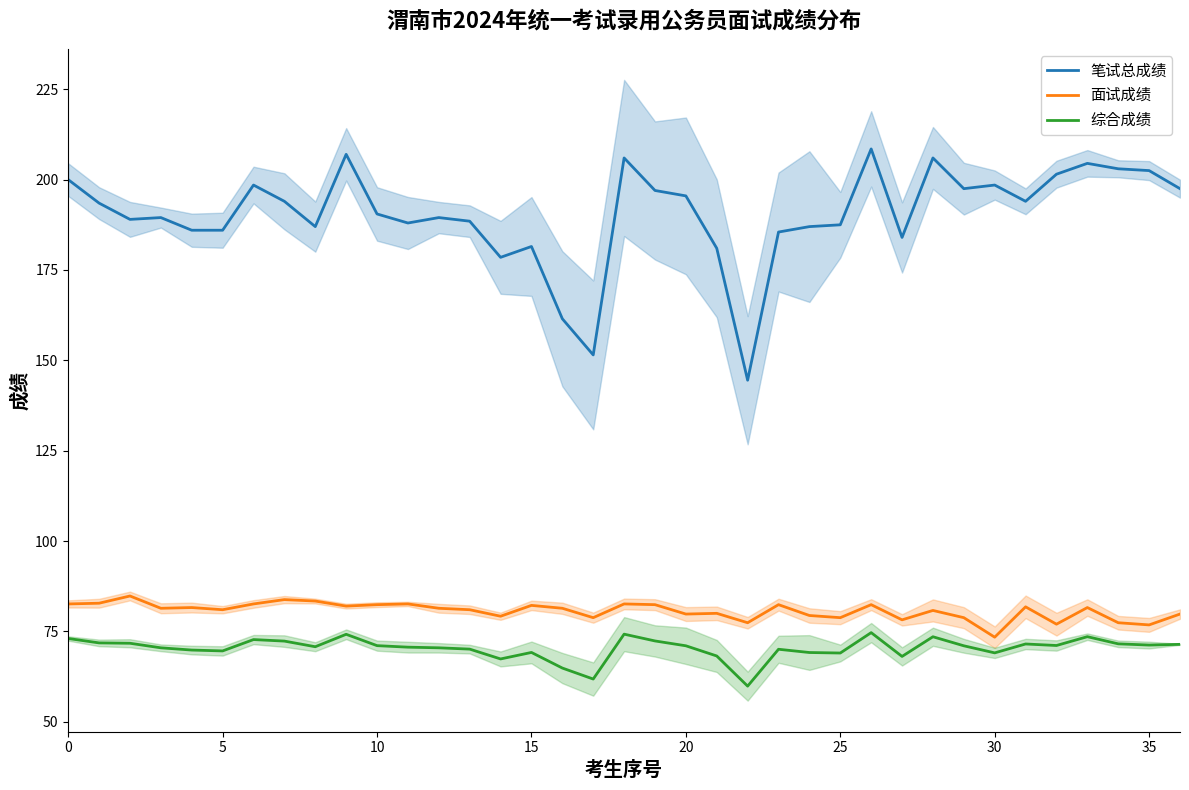

True or false: 笔试总成绩 and 面试成绩 cross at least once.

False